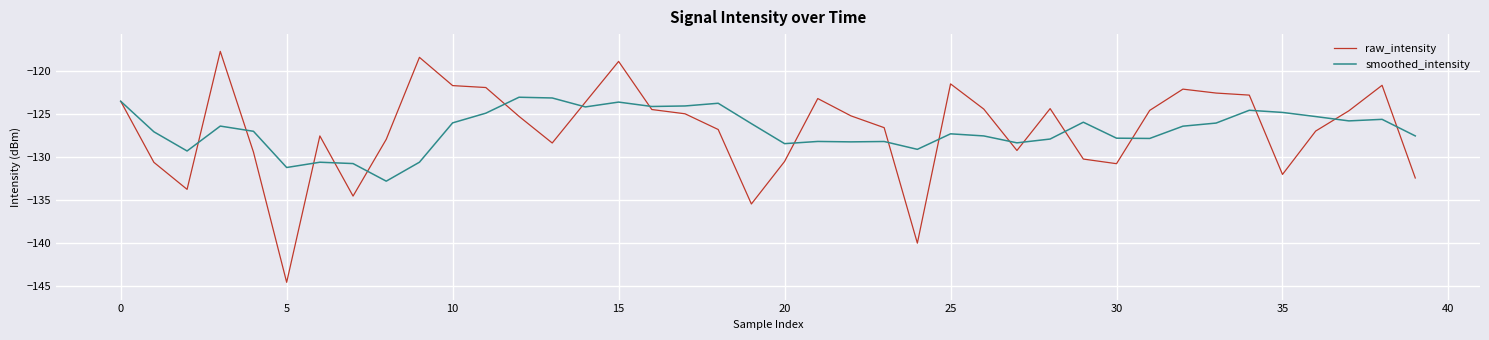

What is the lowest value of the raw_intensity series?

-144.5